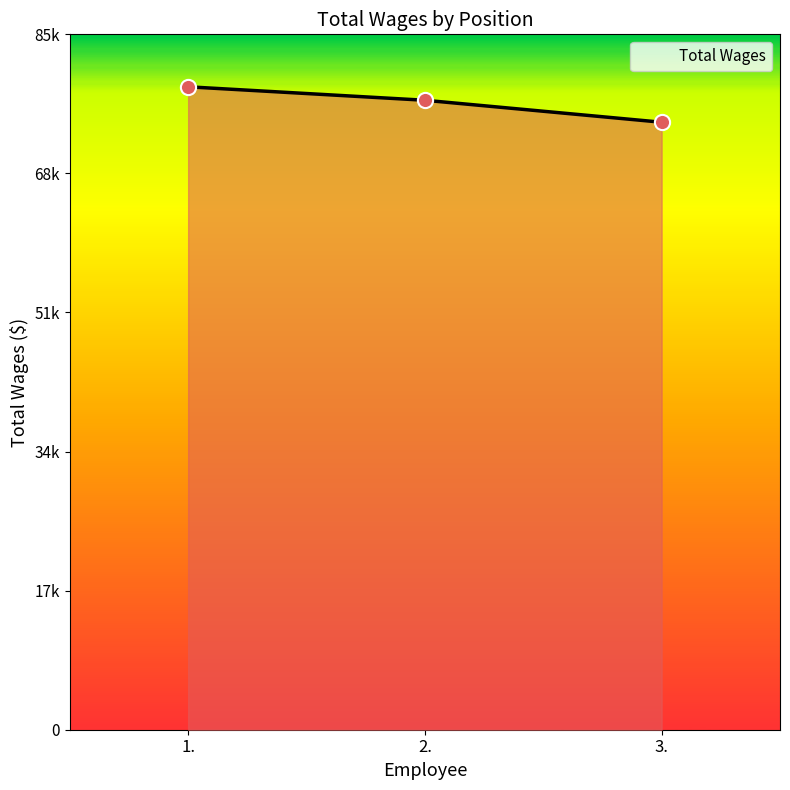

Approximately how many times larger is the value at 3. compared to 2.?

1.0